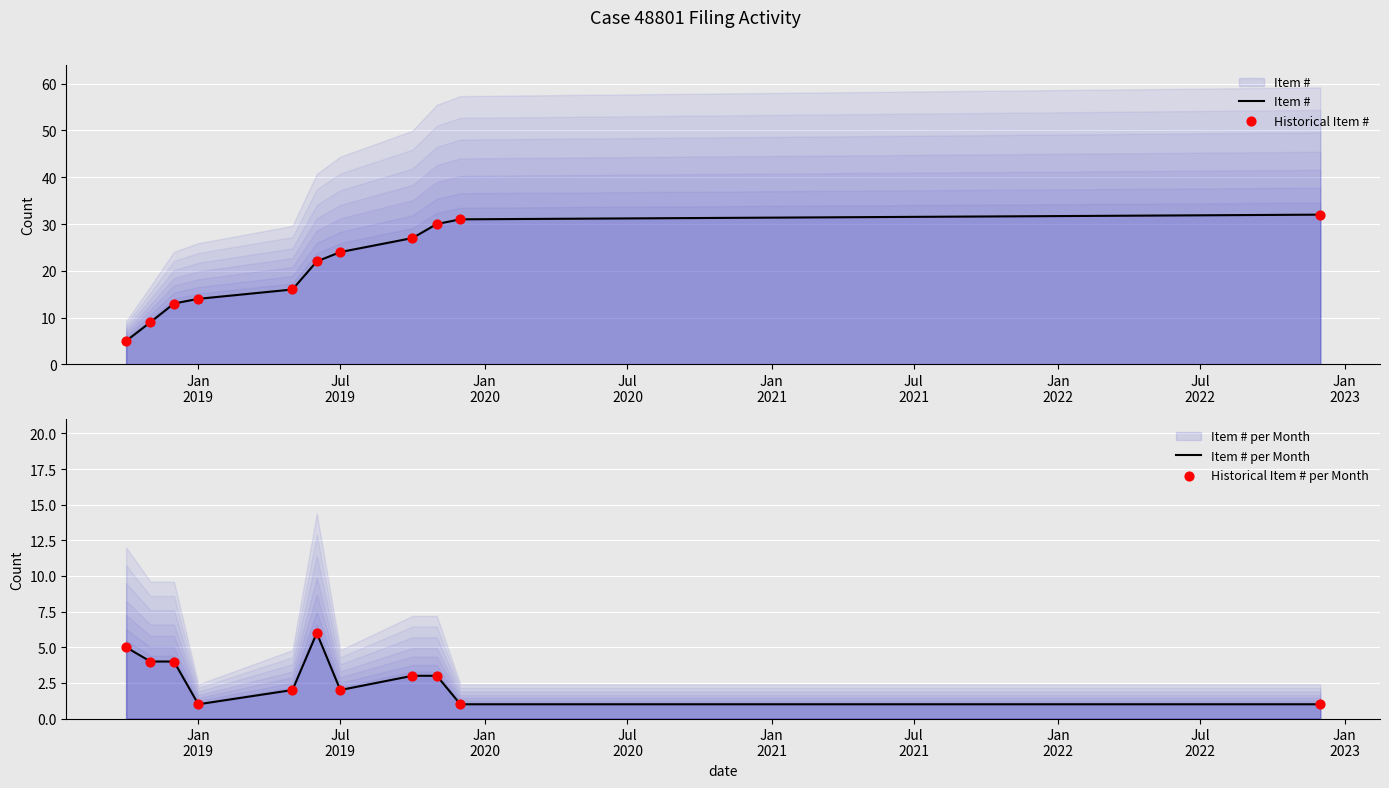

Is the value of Historical Item # per Month at Jan
2019 greater than the value of Item # at Jan
2022?

No